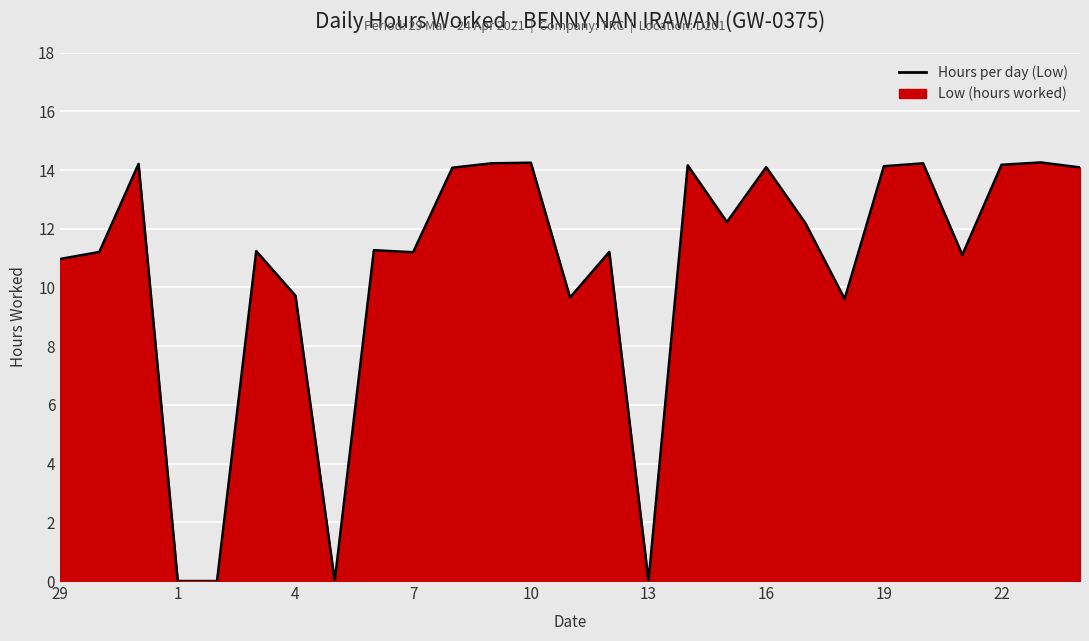

How many data points does each series have?

27